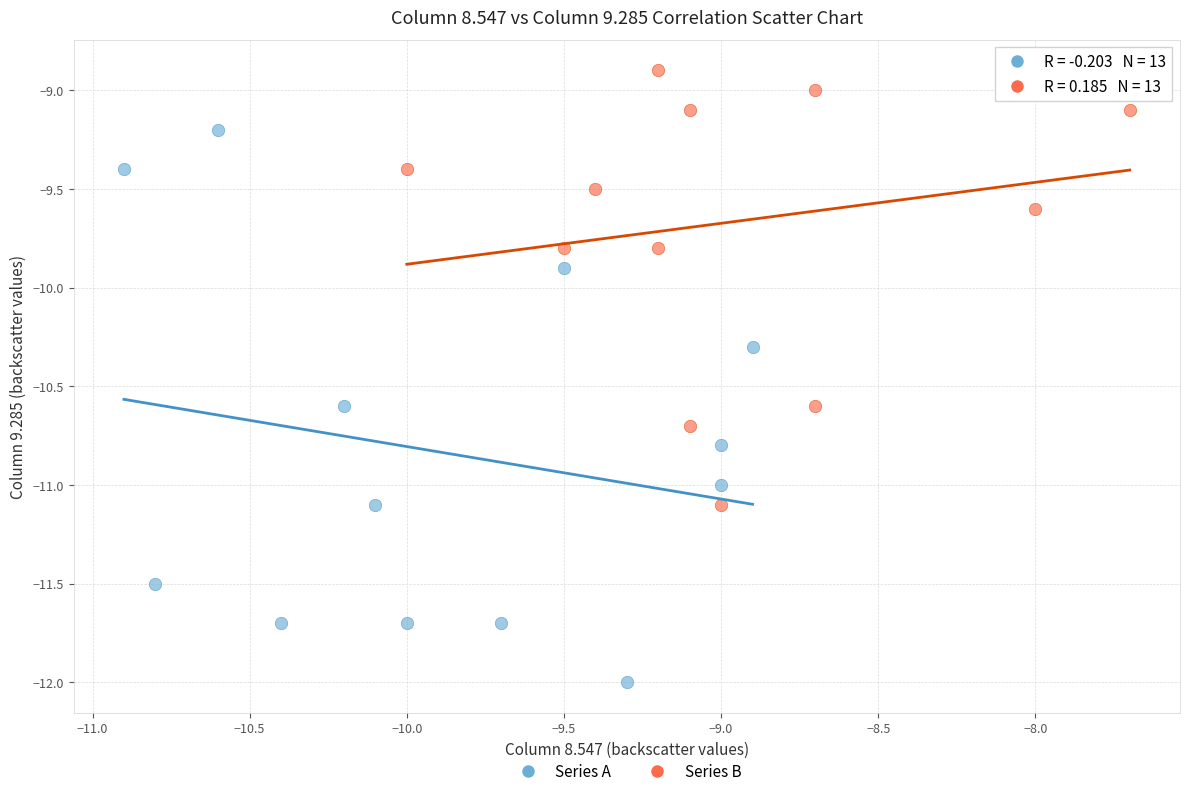

Which series contains the lowest Y value?

Series A